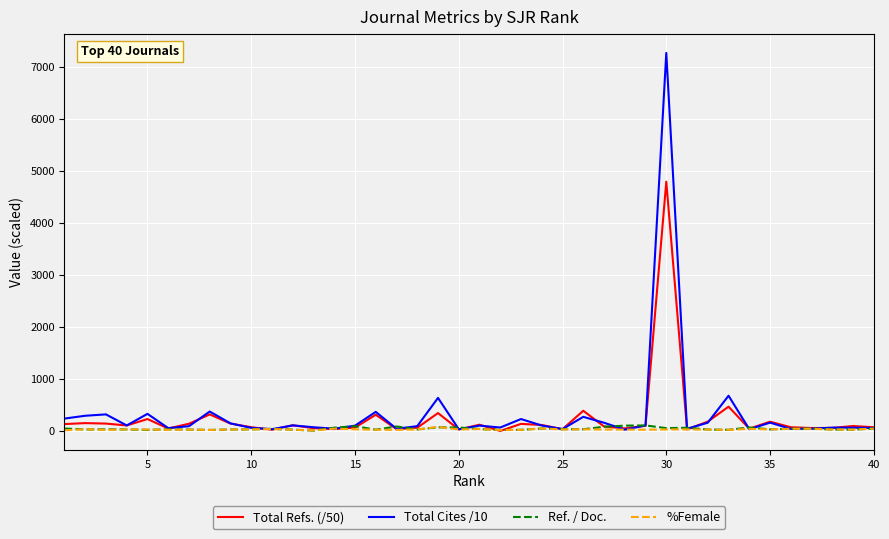

What is the maximum value shown in the chart?

7274.0